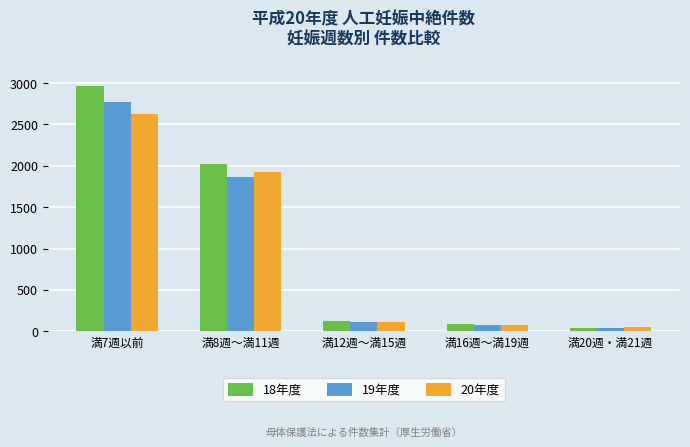

What is the difference between the second highest and second lowest values in the 20年度 series?

1847